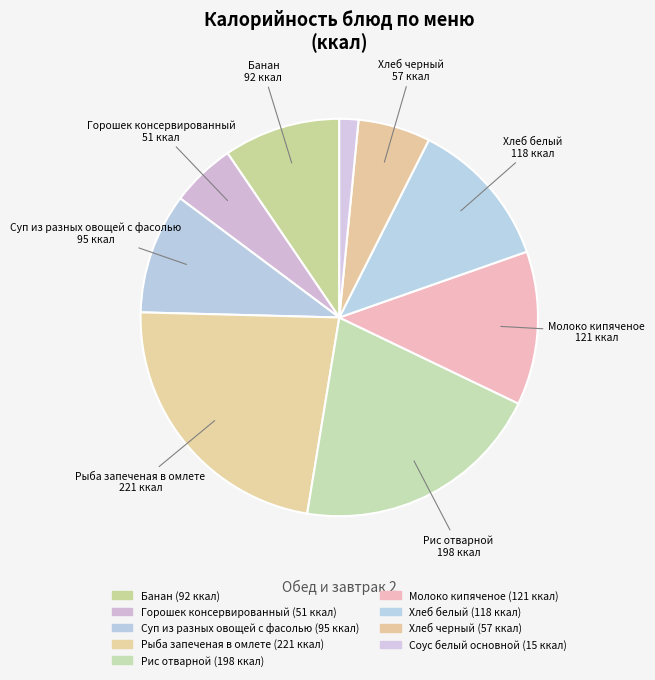

Which slice is the largest?

Рыба запеченая в омлете